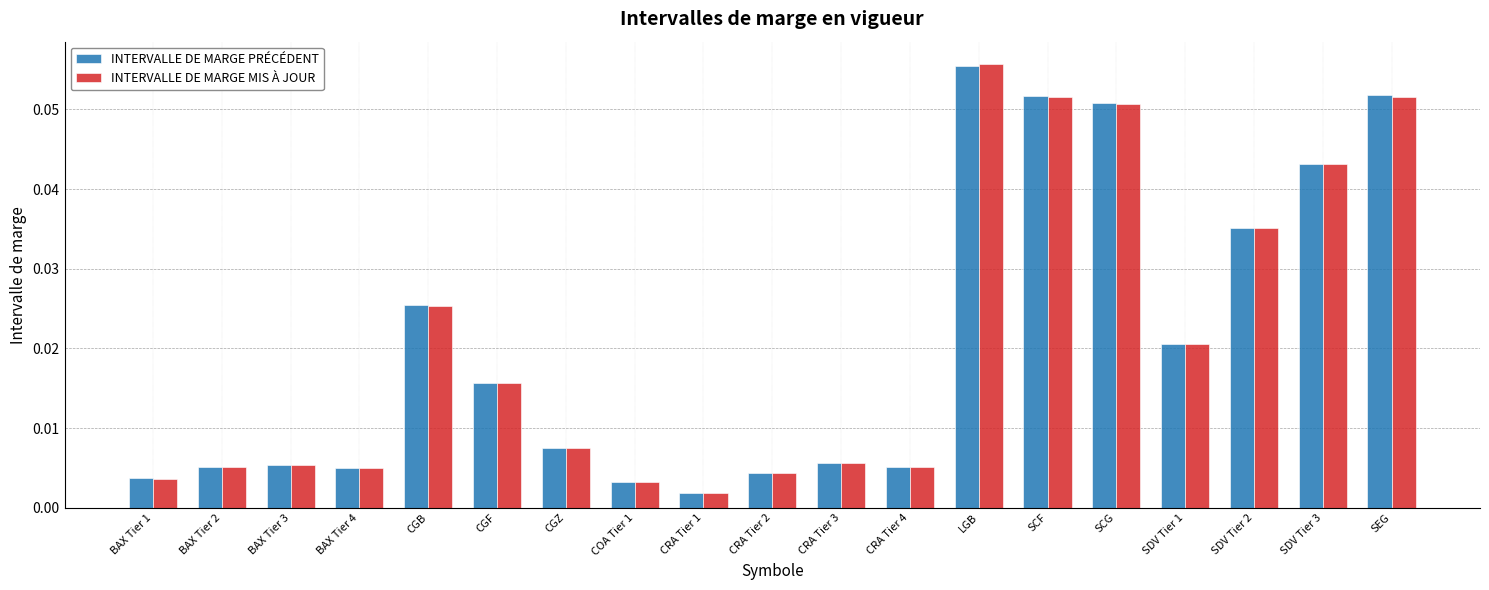

What is the sum of all INTERVALLE DE MARGE MIS À JOUR values?

0.4